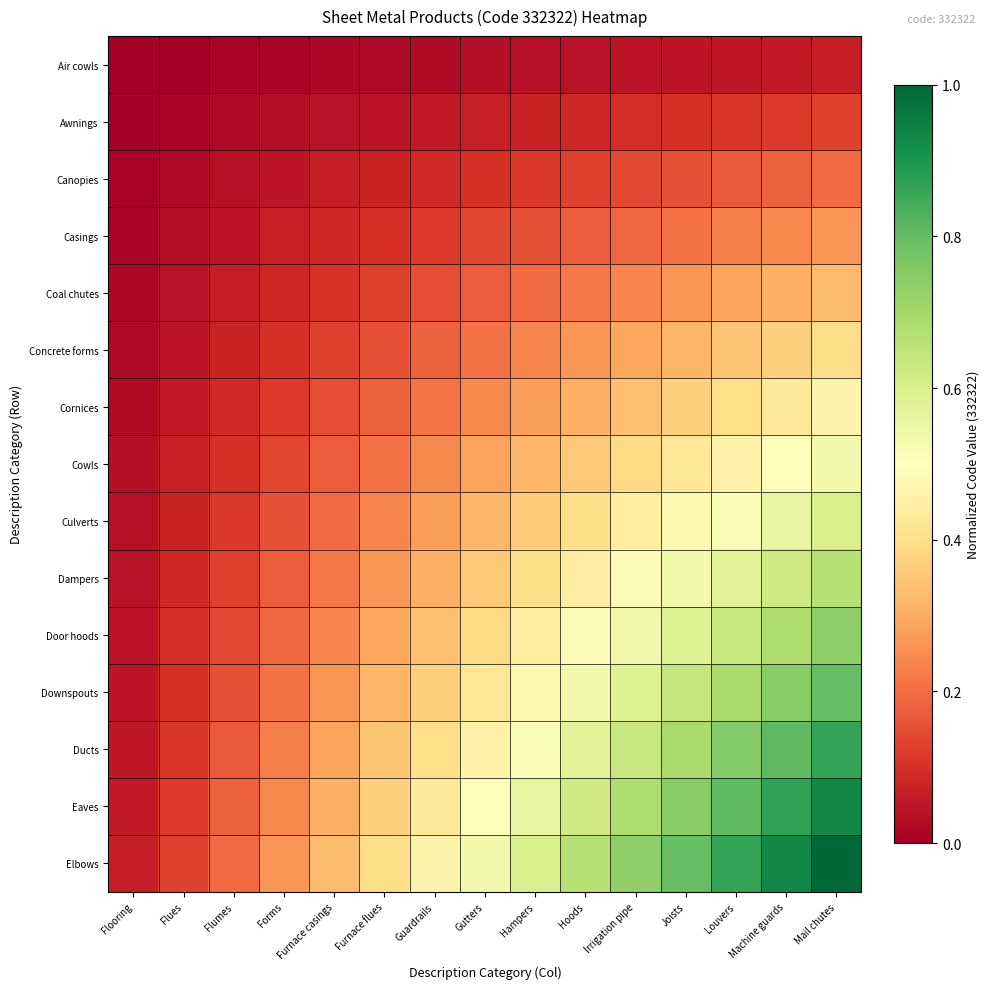

What is the greatest value displayed?

1.0